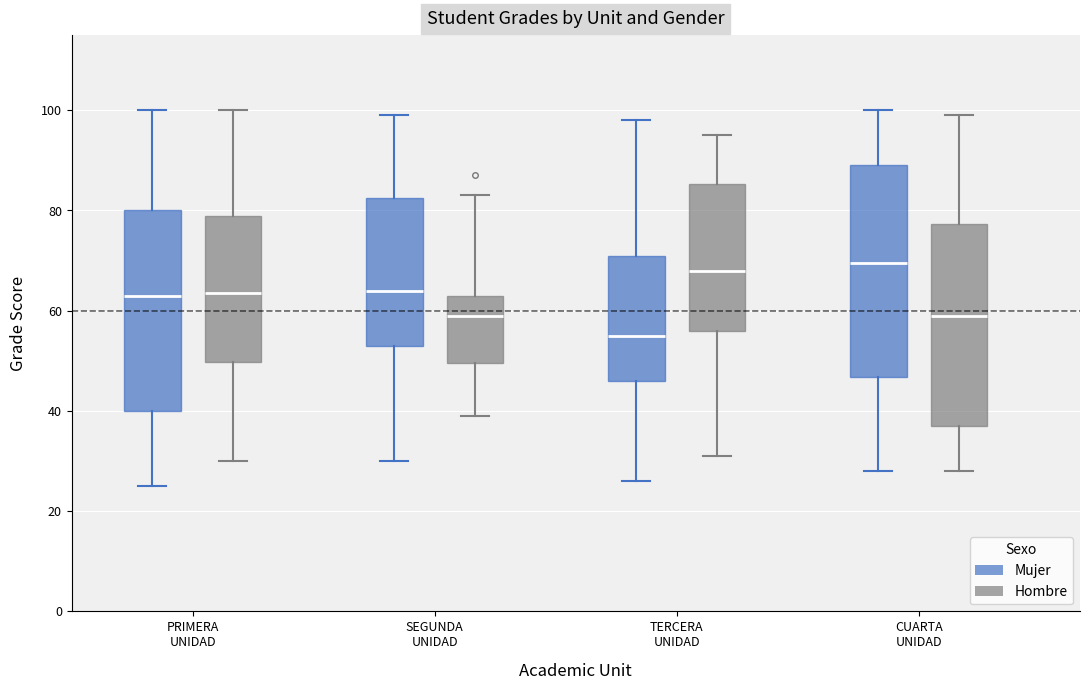

Which box has the lowest median line?

TERCERA UNIDAD (Mujer)